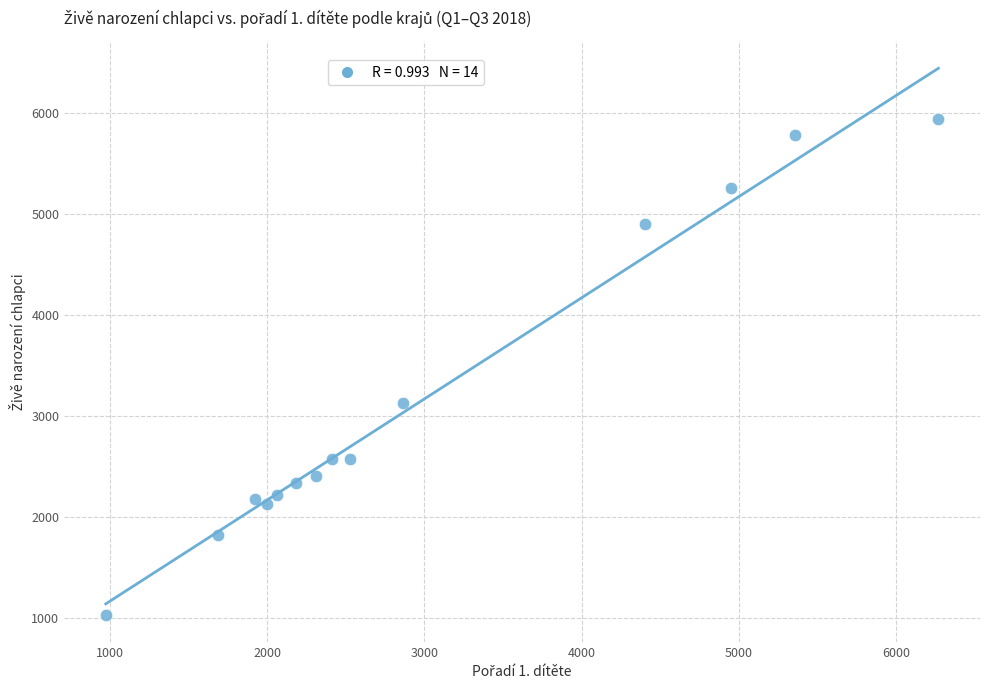

What Y value in the scatter plot is closest to 3487?

3124